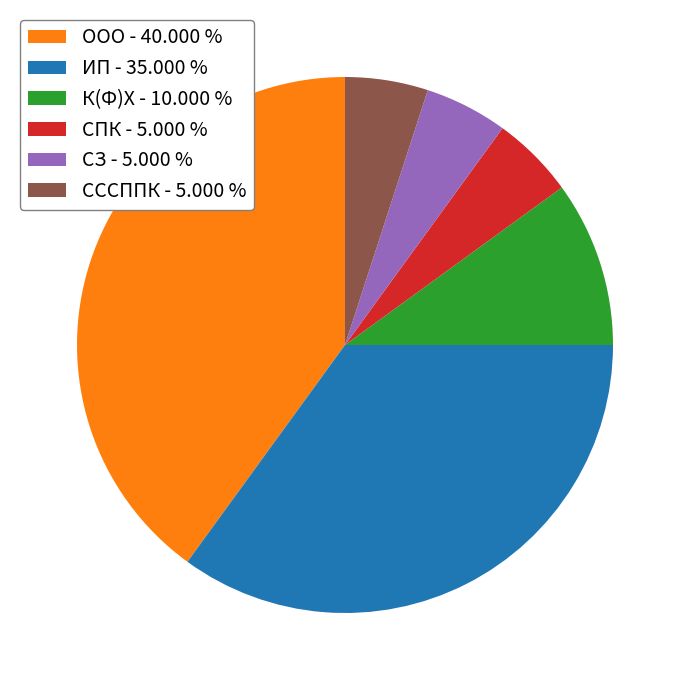

Count the number of slices in the pie.

6